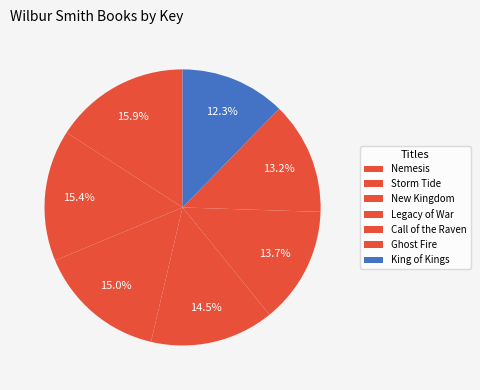

What is the change in value from Nemesis to King of Kings?

-43910078